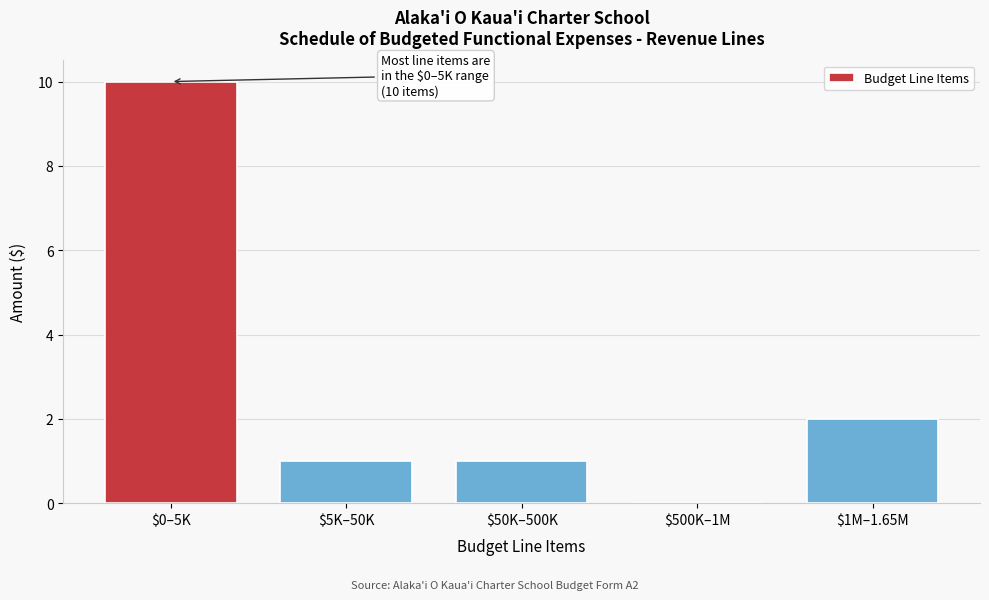

Is it true that the value at $0–5K is 10?

True